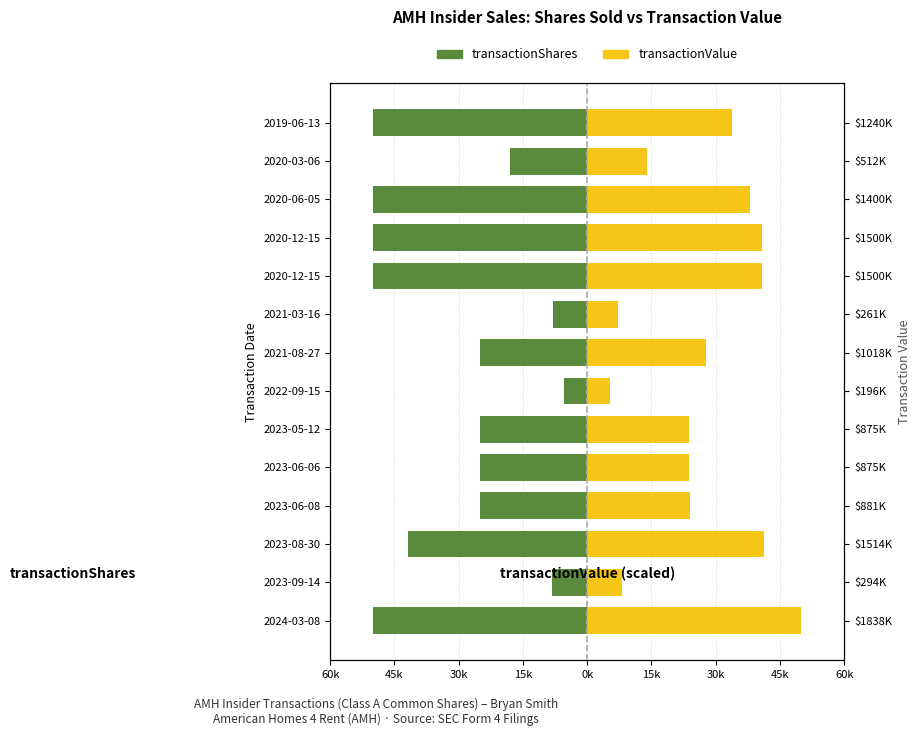

What is the smallest value displayed?

-50000.0